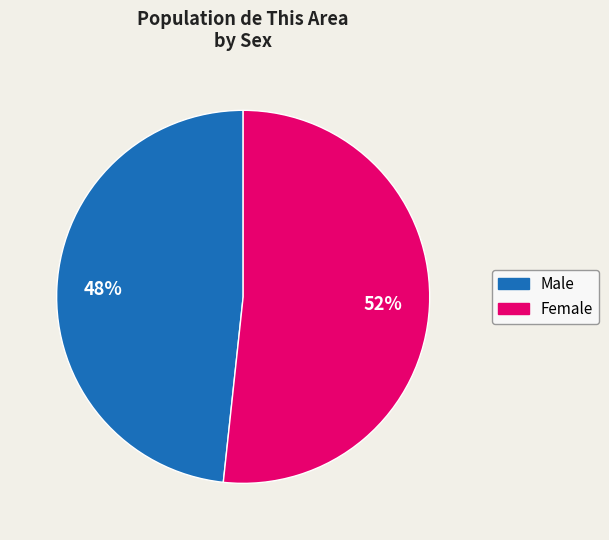

Is the sum of Female and Male greater than half?

Yes